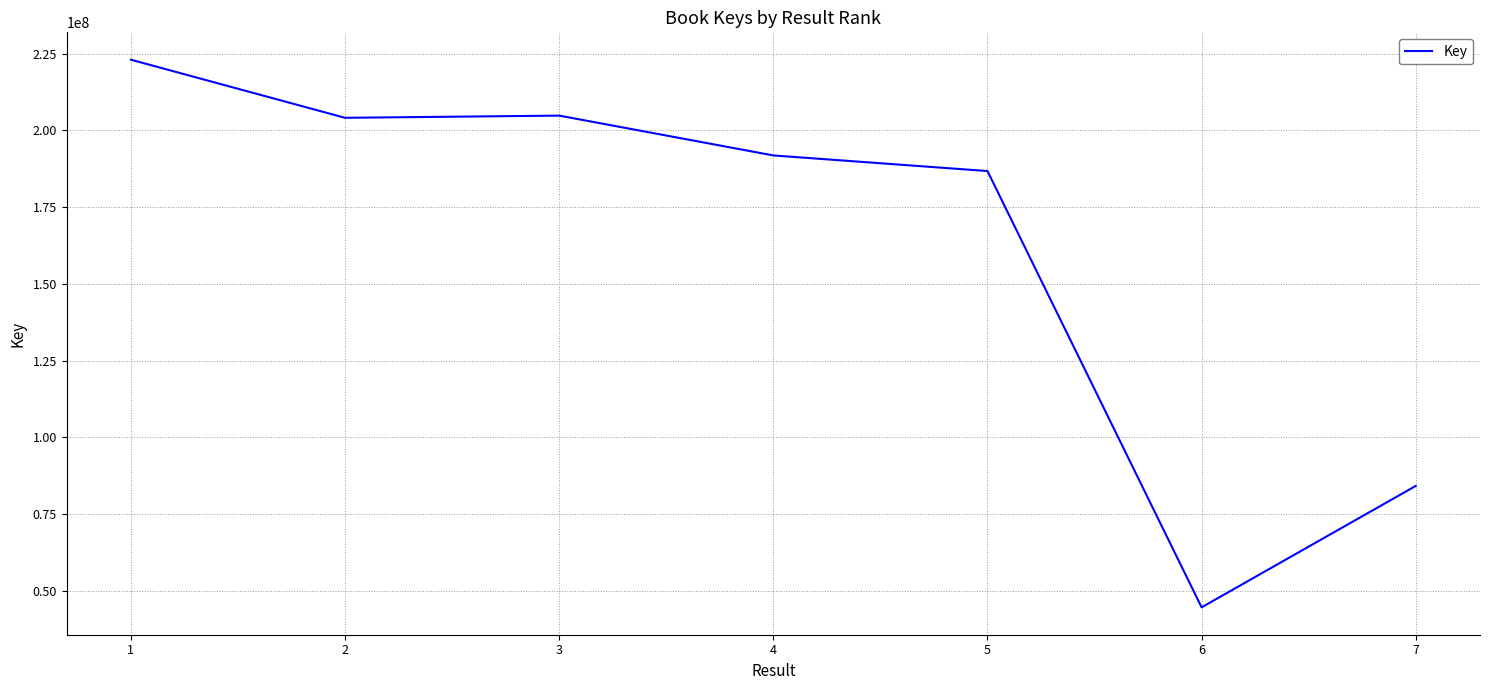

What is the difference between the maximum and minimum values?

178304035